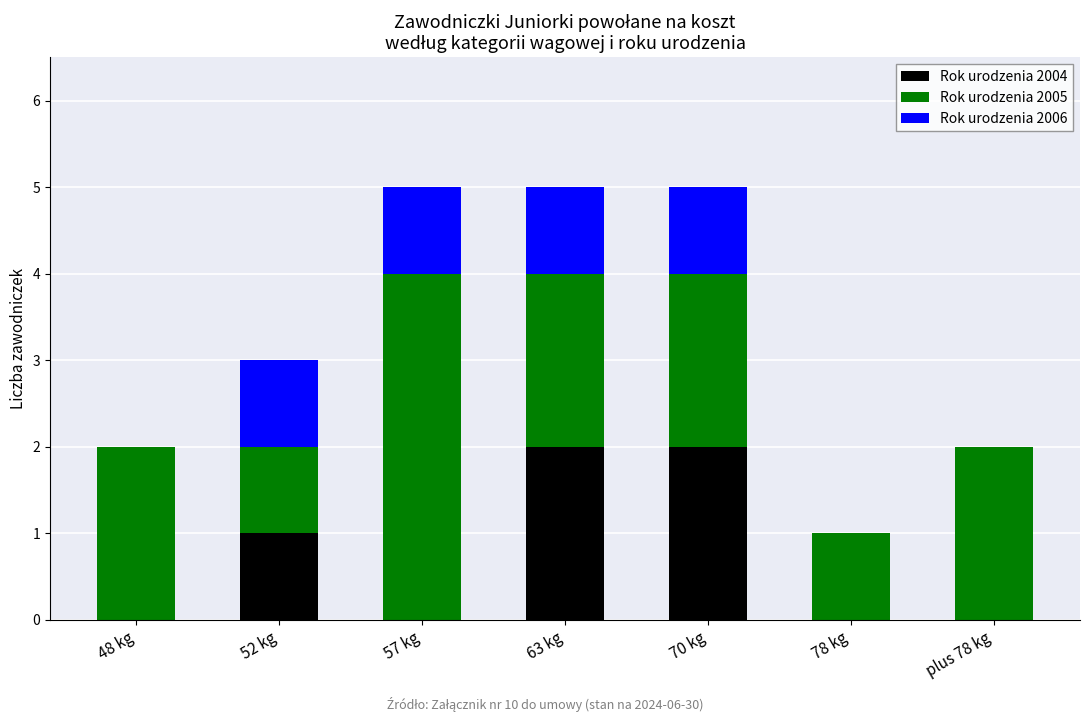

What is the total value across all series at 63 kg?

5